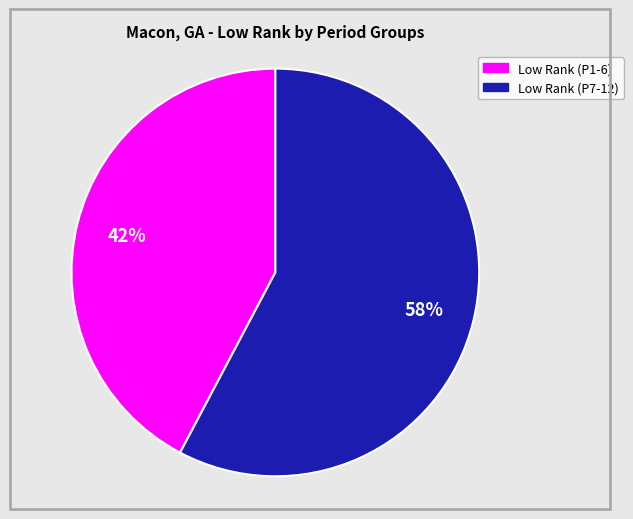

How many slices are in this pie chart?

2